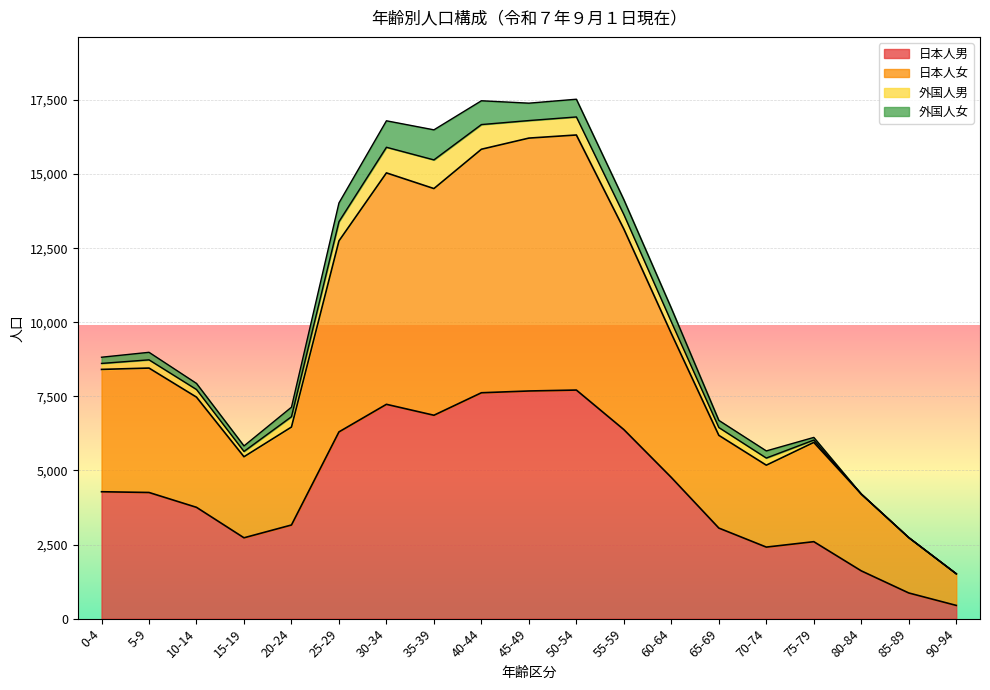

At which label does 日本人男 reach its minimum?

90-94